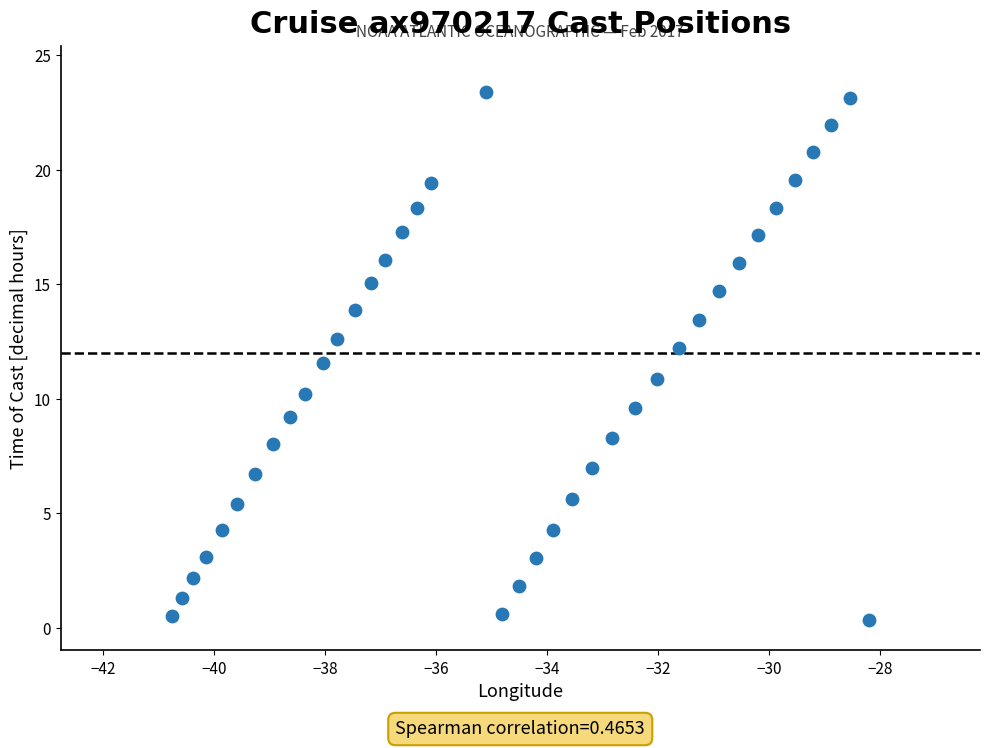

What is the range of Y values (max minus min)?

23.1